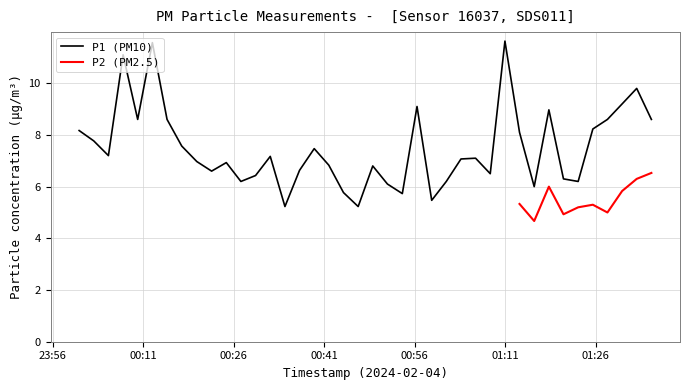

What is the lowest value of the P1 (PM10) series?

5.2